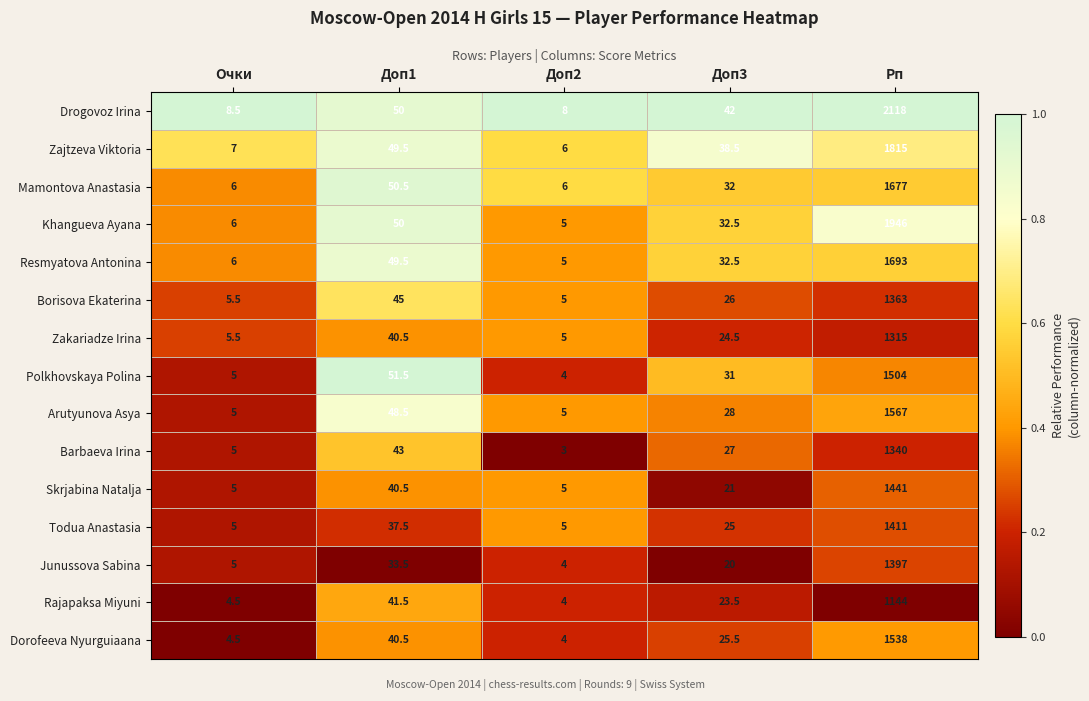

What is the sum of the Mamontova Anastasia values at Рп and Доп1?

1727.5